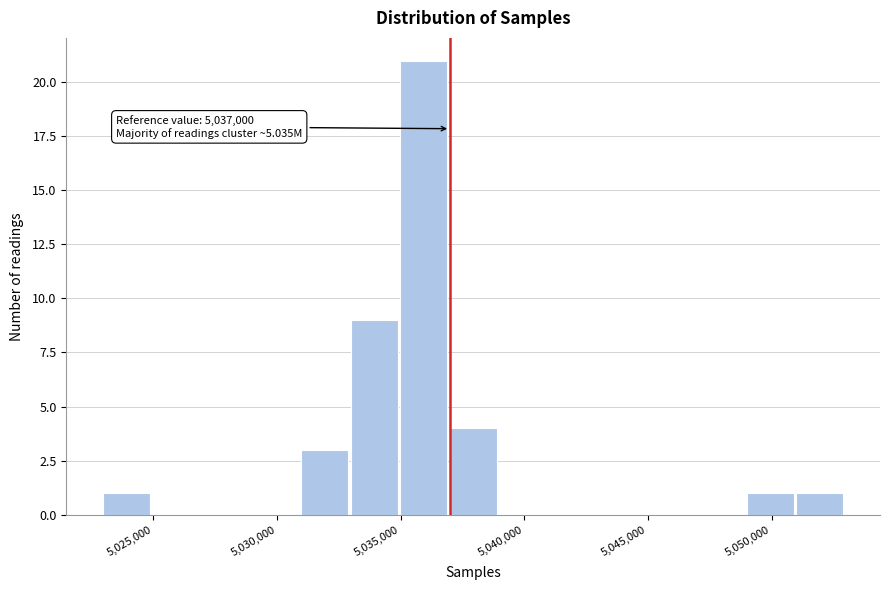

Which range on the x-axis has the tallest bar?

5035000 to 5037000